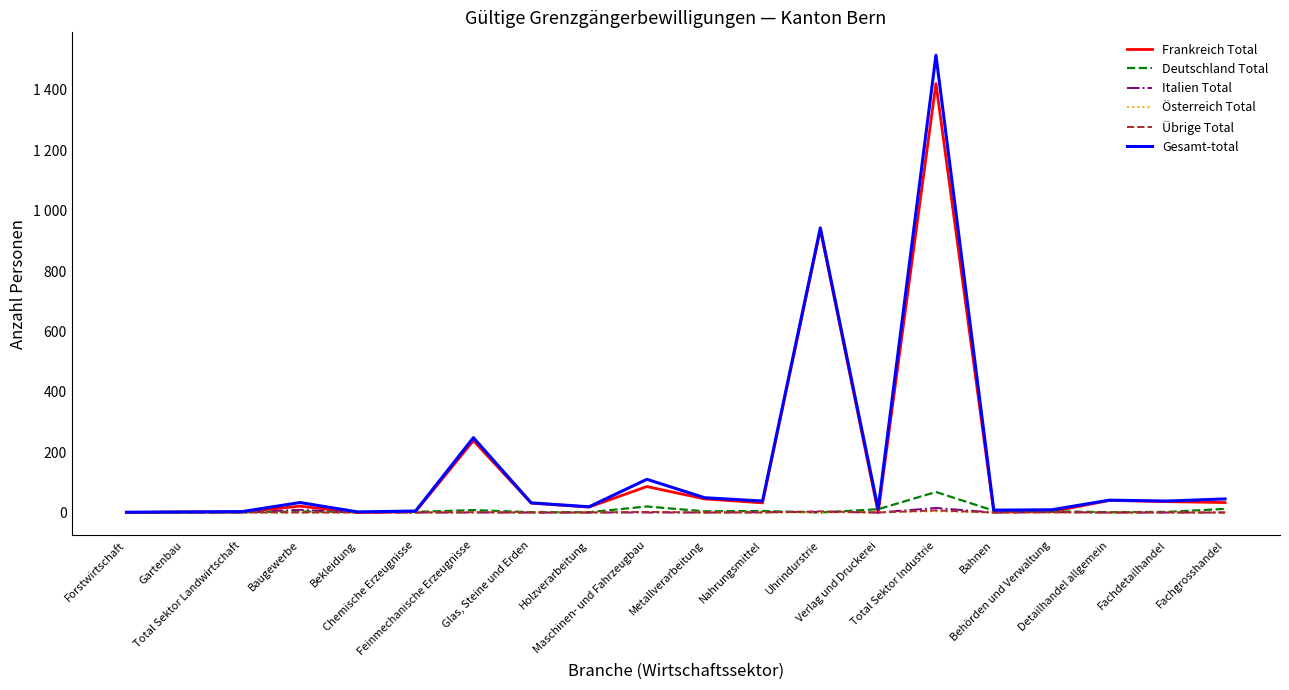

Which series ends up on top after the final intersection of Deutschland Total and Frankreich Total?

Frankreich Total